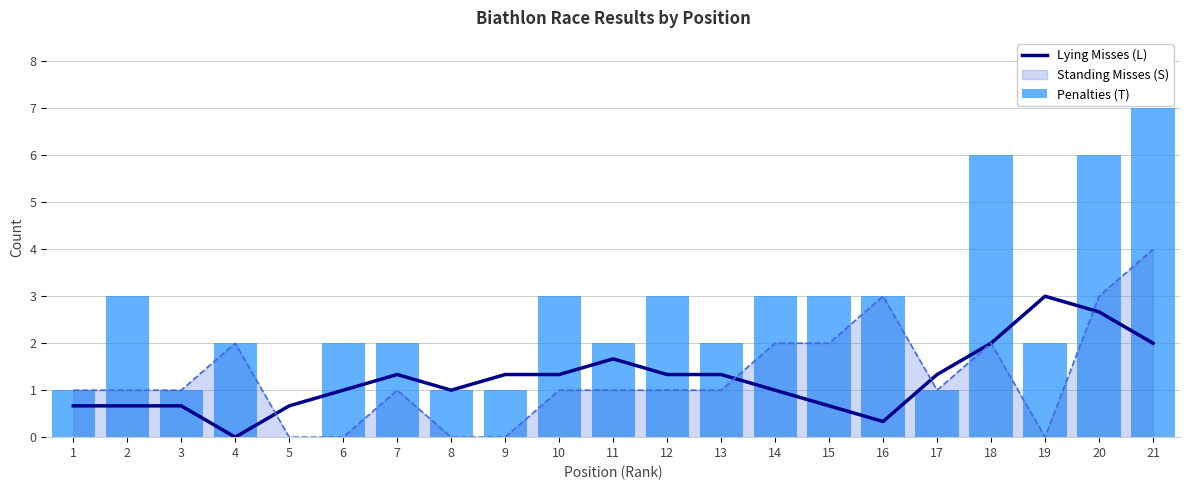

The value of Penalties (T) at 11 is 2.0. True or false?

True